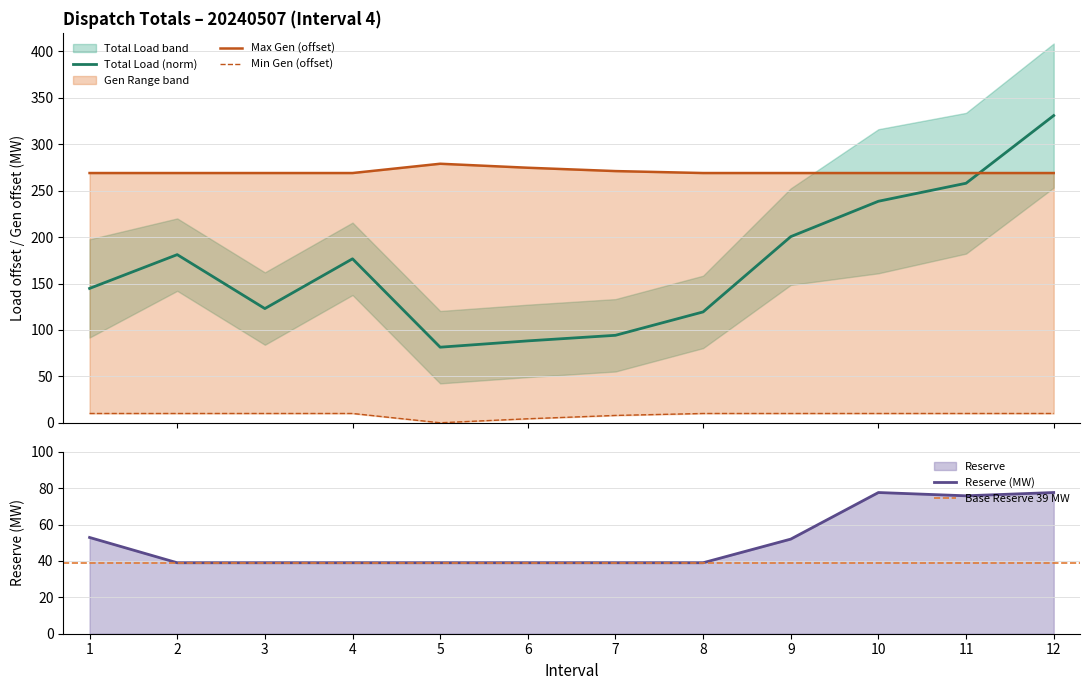

What is the maximum value for Min Gen?

10.0